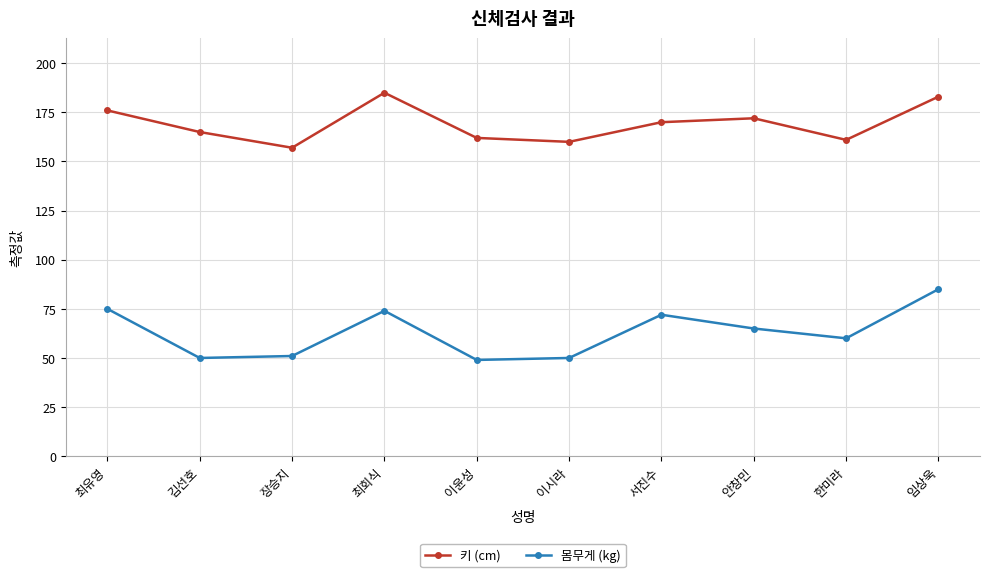

What is the label of the 5th point from the left?

이윤성